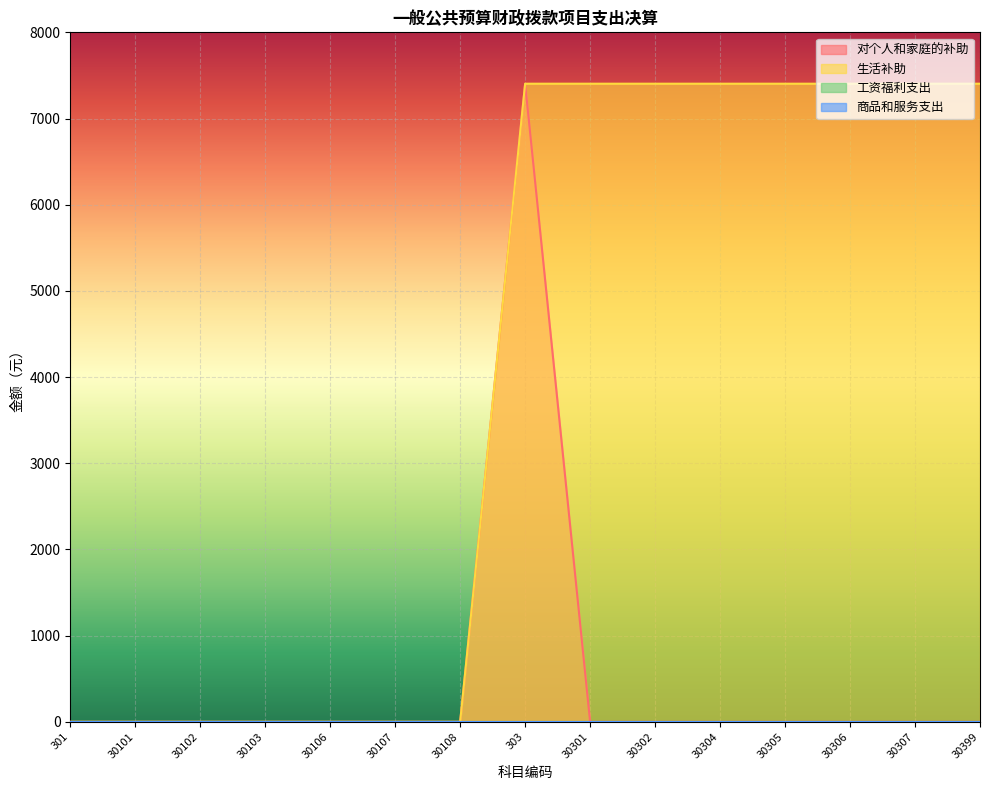

How many data points does each series have?

15